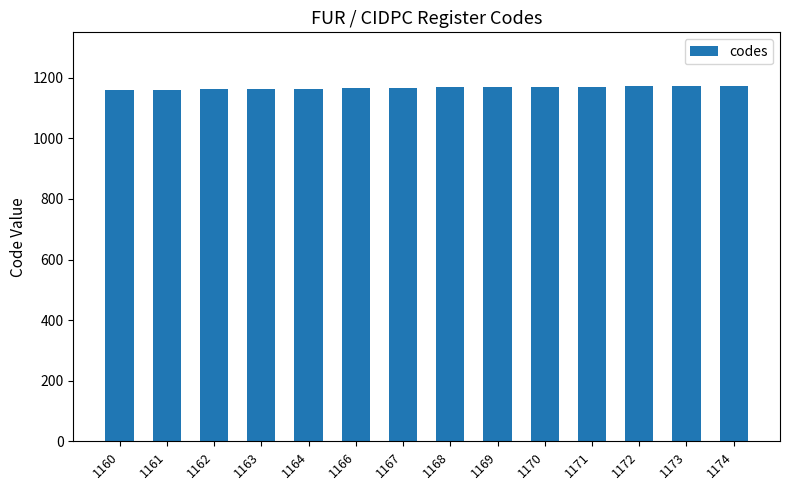

What is the sum of all values?

16340